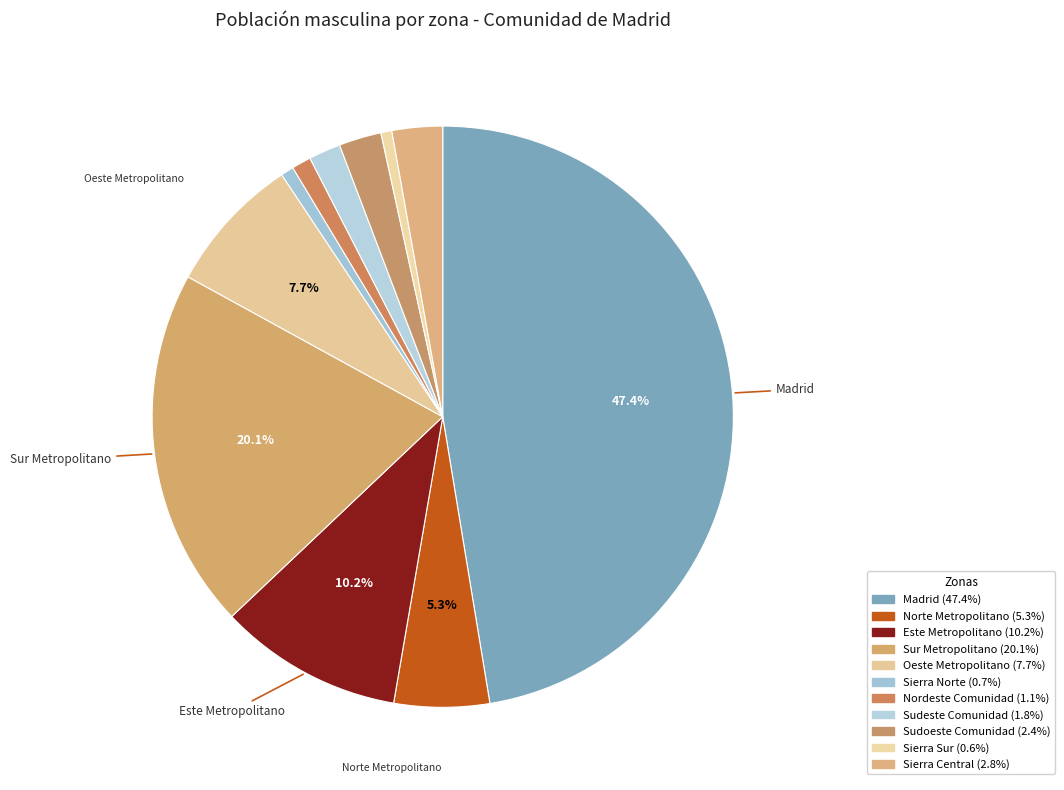

How many segments does this pie chart have?

11